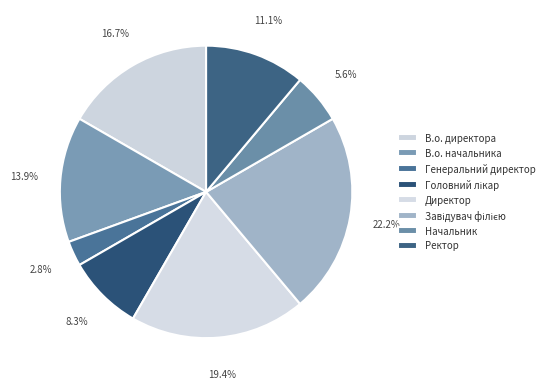

What percentage is NOT represented by Генеральний директор?

97.2%